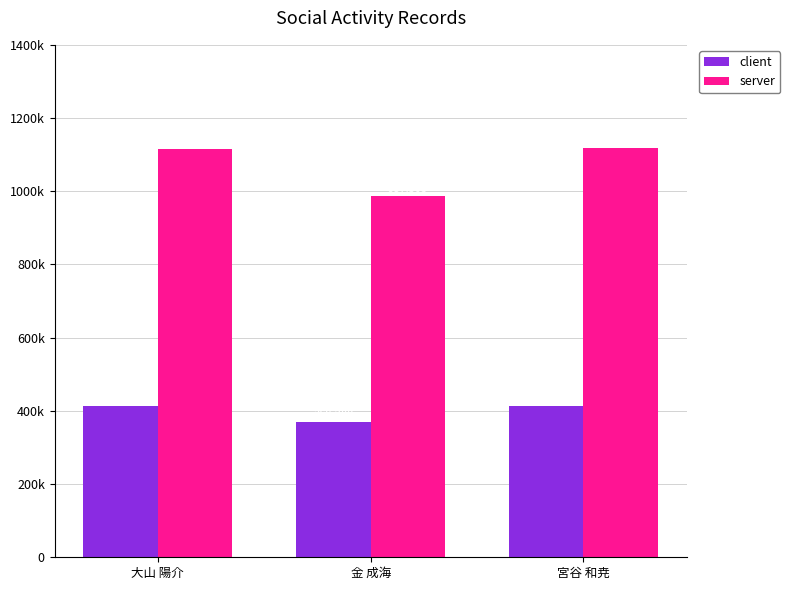

What are all the series names shown in the legend?

client, server